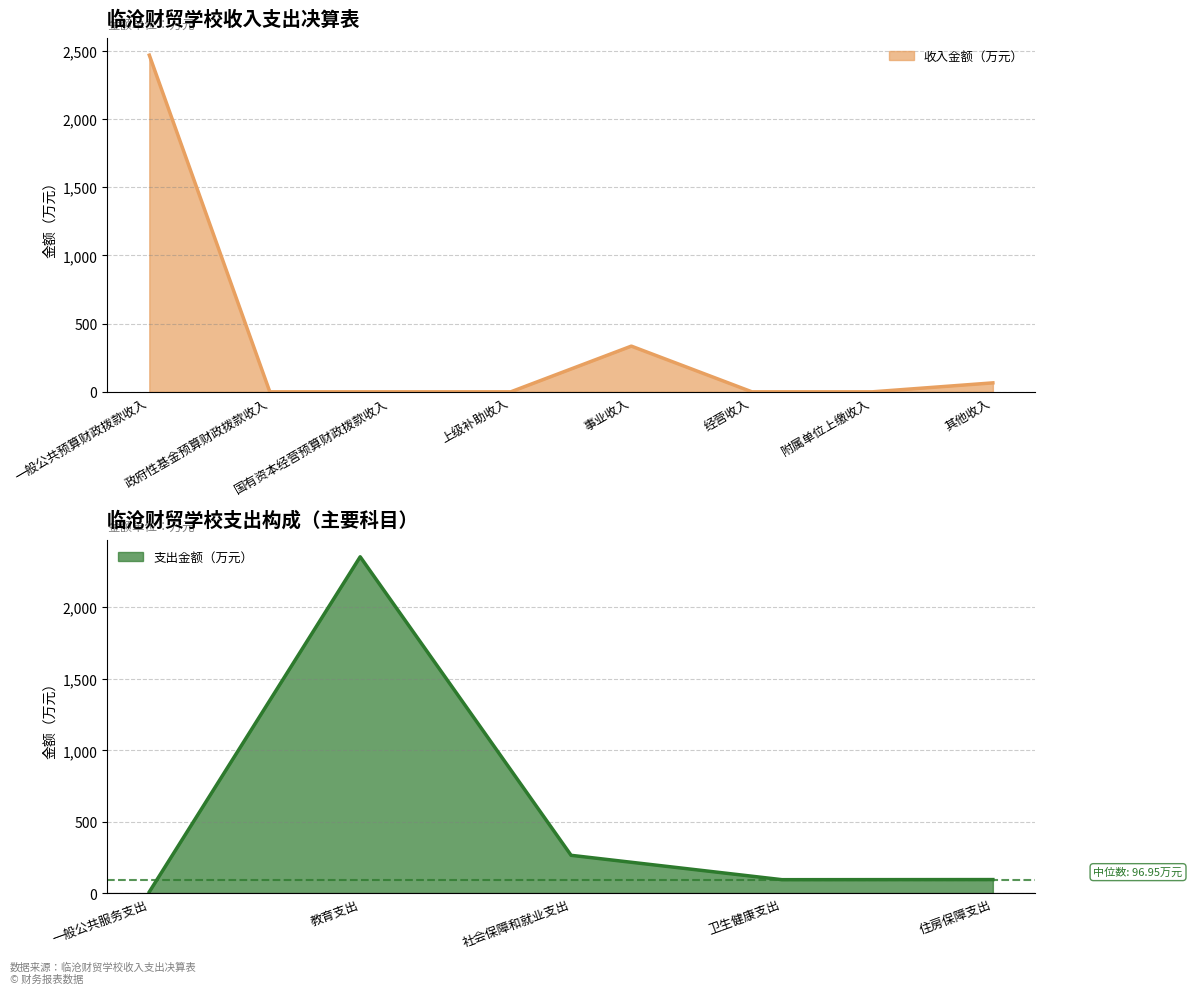

What is the average value?

358.6